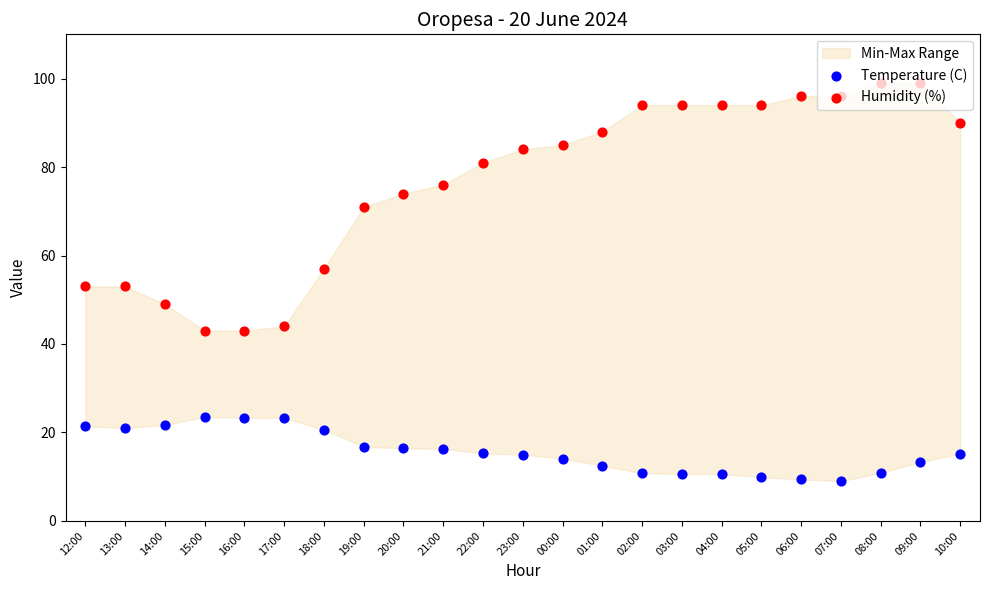

What is the total value across all series at 21:00?

92.3